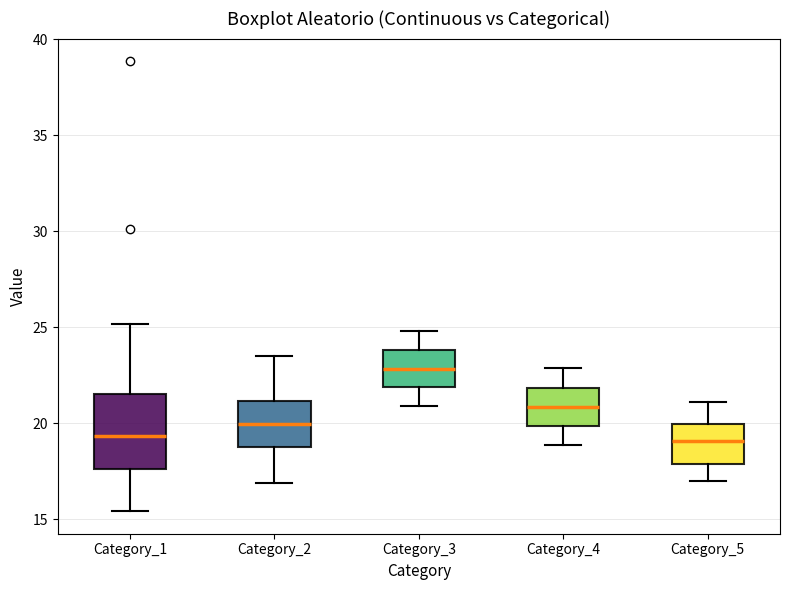

Where is the upper edge of the box for Category_4 on the y-axis? The values are not printed on the chart, so give them approximately, as read against the axis.

22.0